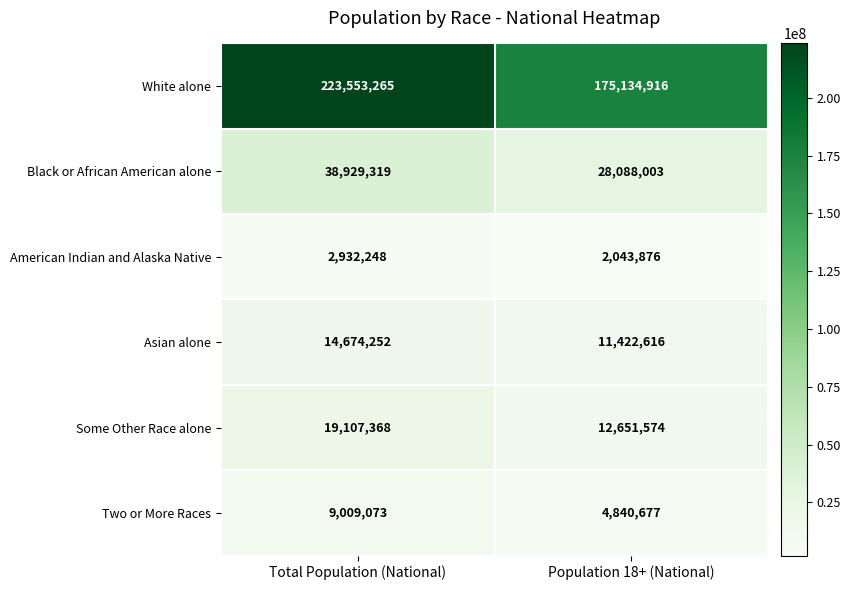

Rank the series at Total Population (National) from highest to lowest value.

White alone, Black or African American alone, Some Other Race alone, Asian alone, Two or More Races, American Indian and Alaska Native